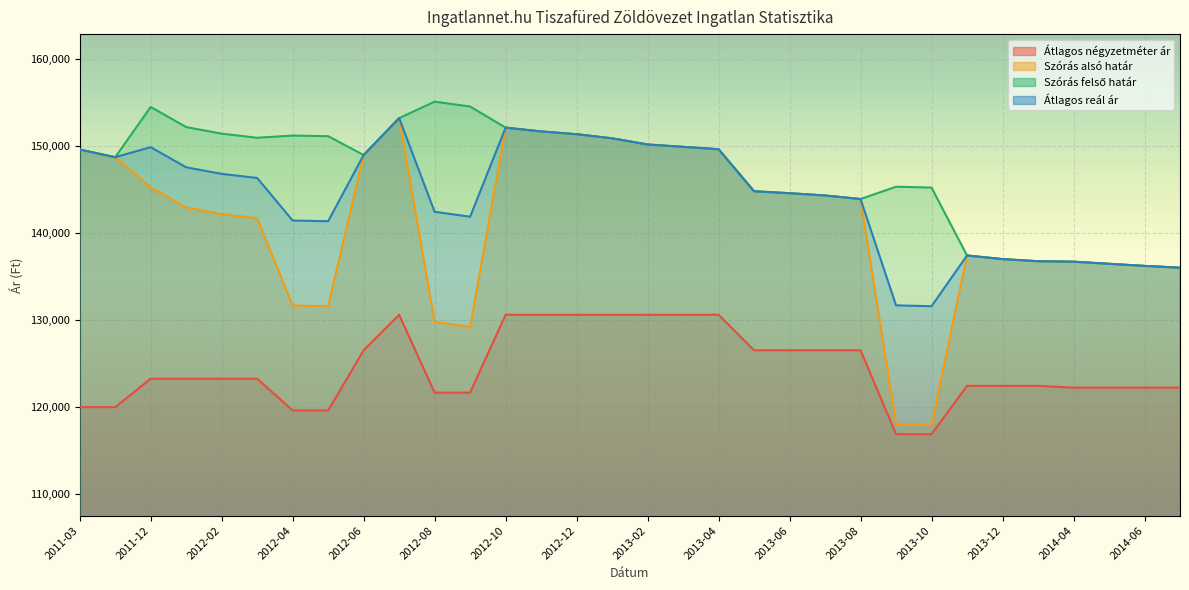

True or false: Átlagos négyzetméter ár and Szórás felső határ cross at least once.

False